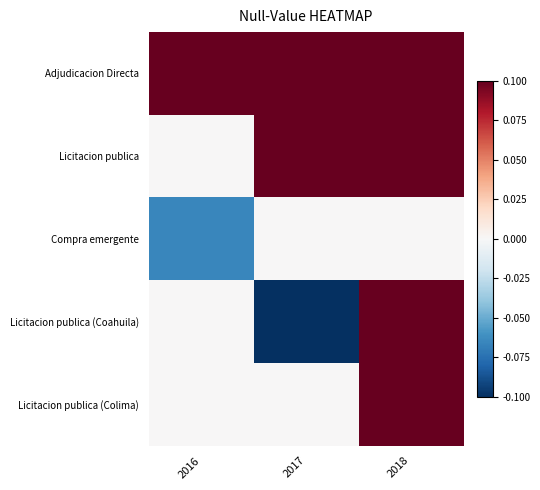

How many categories are shown in the chart?

3